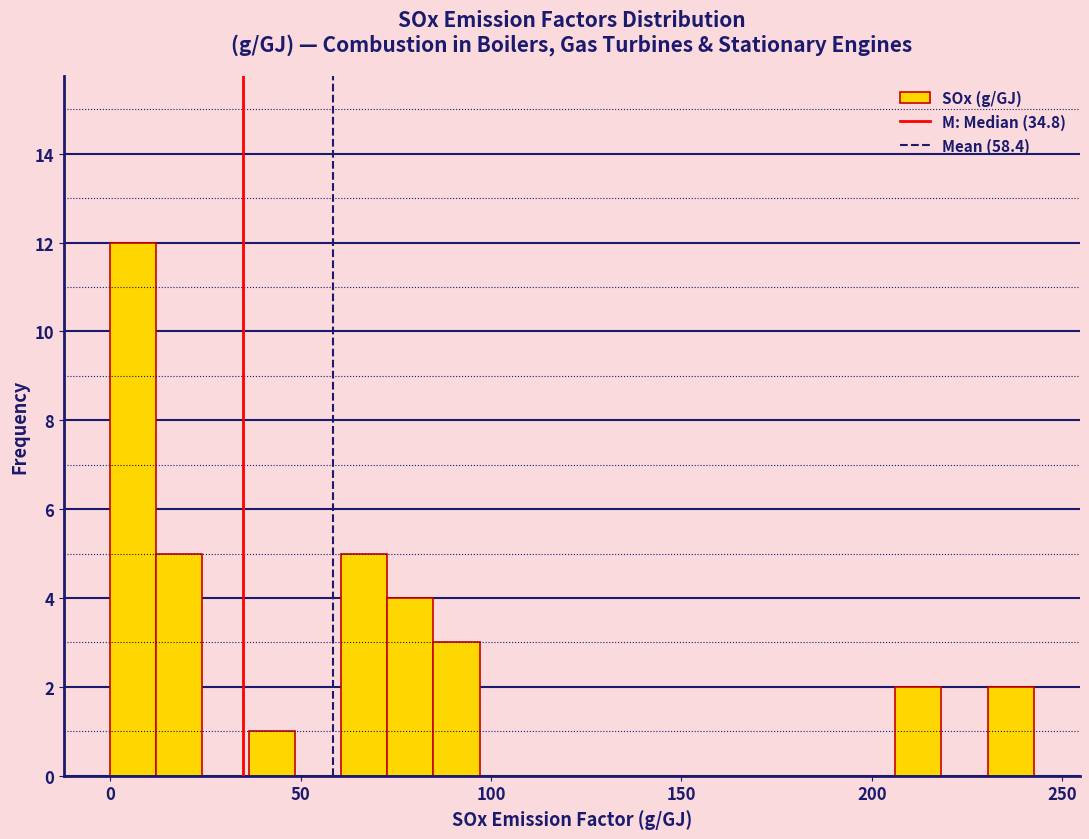

Around what value on the x-axis is the tallest bar? Give the approximate position of its centre, as read against the axis.

5